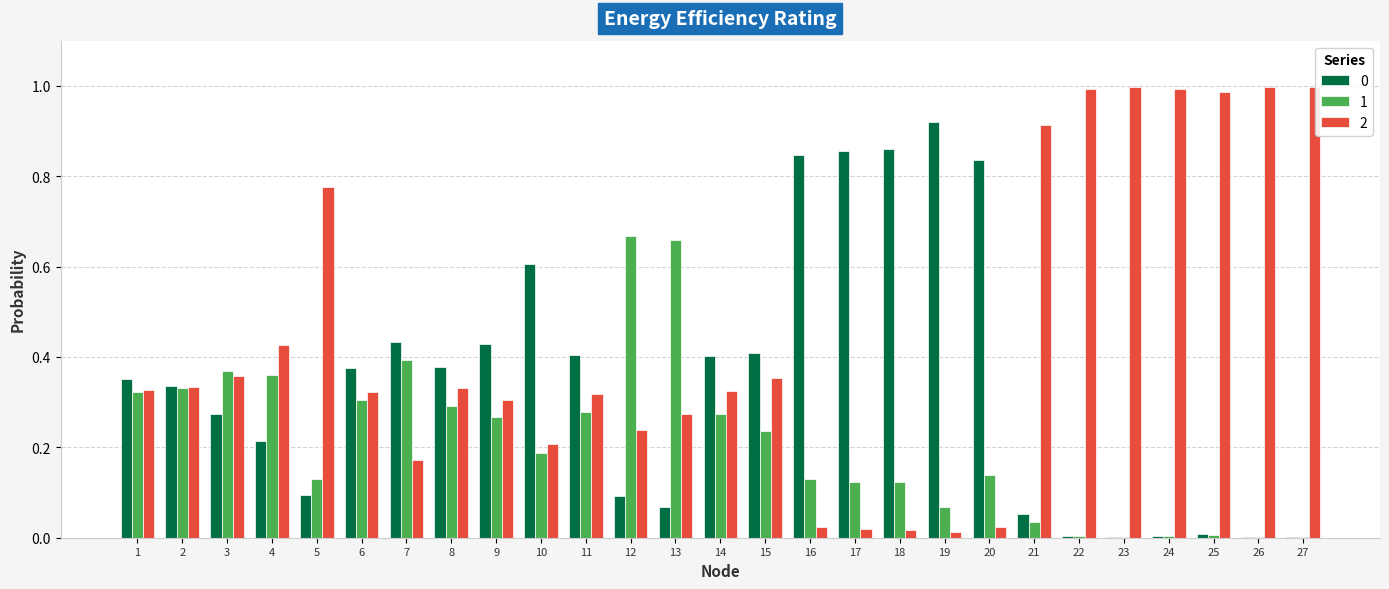

Are the bars horizontal?

No